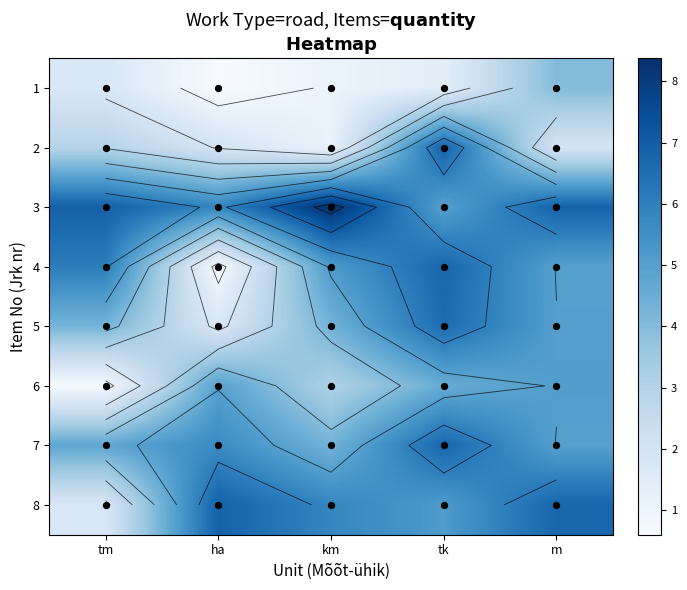

Rank the series at tk from highest to lowest value.

2, 4, 7, 5, 8, 3, 6, 1